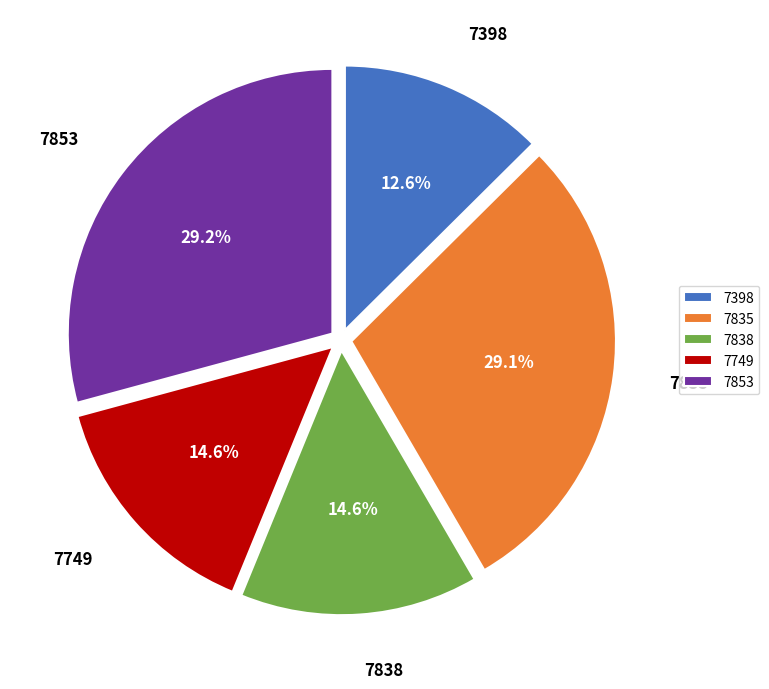

Does 7835 account for over 50% of the chart?

No